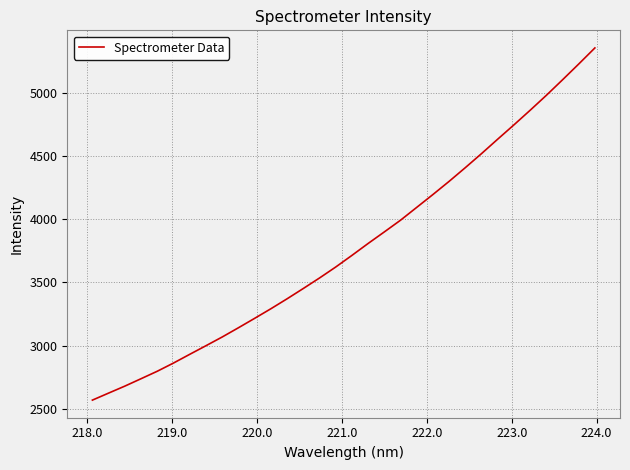

What is the maximum value shown in the chart?

5354.0